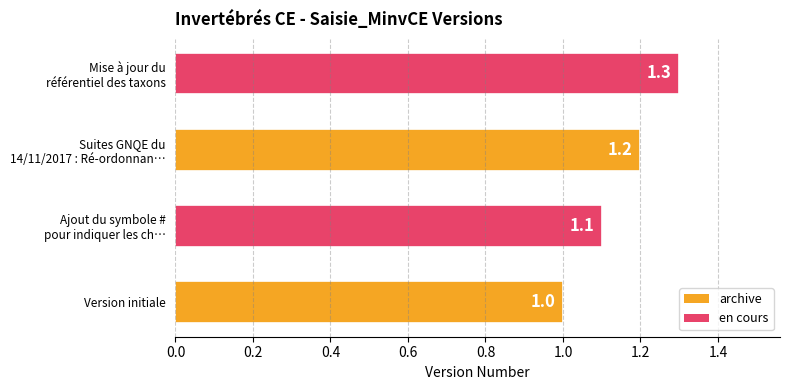

List the labels in order of value, largest first.

Mise à jour du
référentiel des taxons, Suites GNQE du
14/11/2017 : Ré-ordonnan…, Ajout du symbole #
pour indiquer les ch…, Version initiale